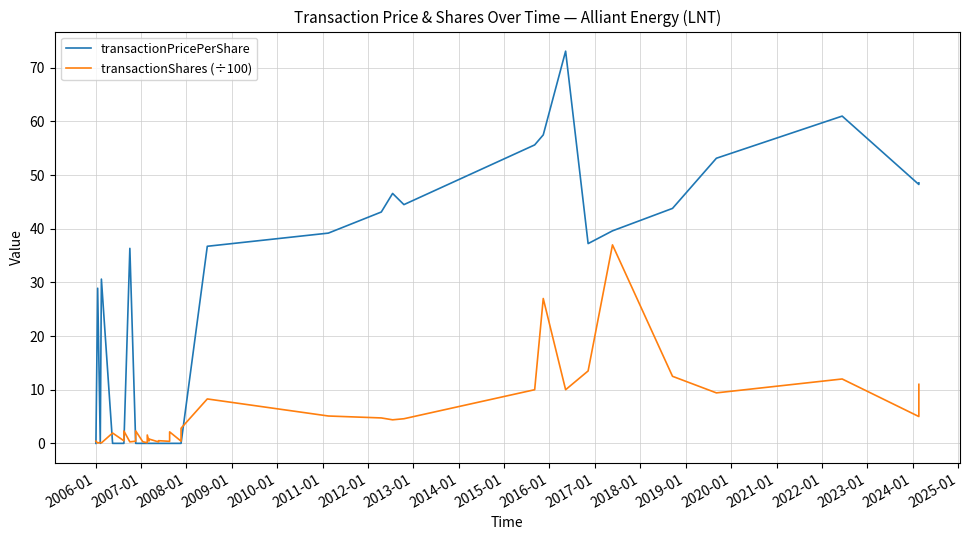

Which series has the largest total across all categories?

transactionPricePerShare